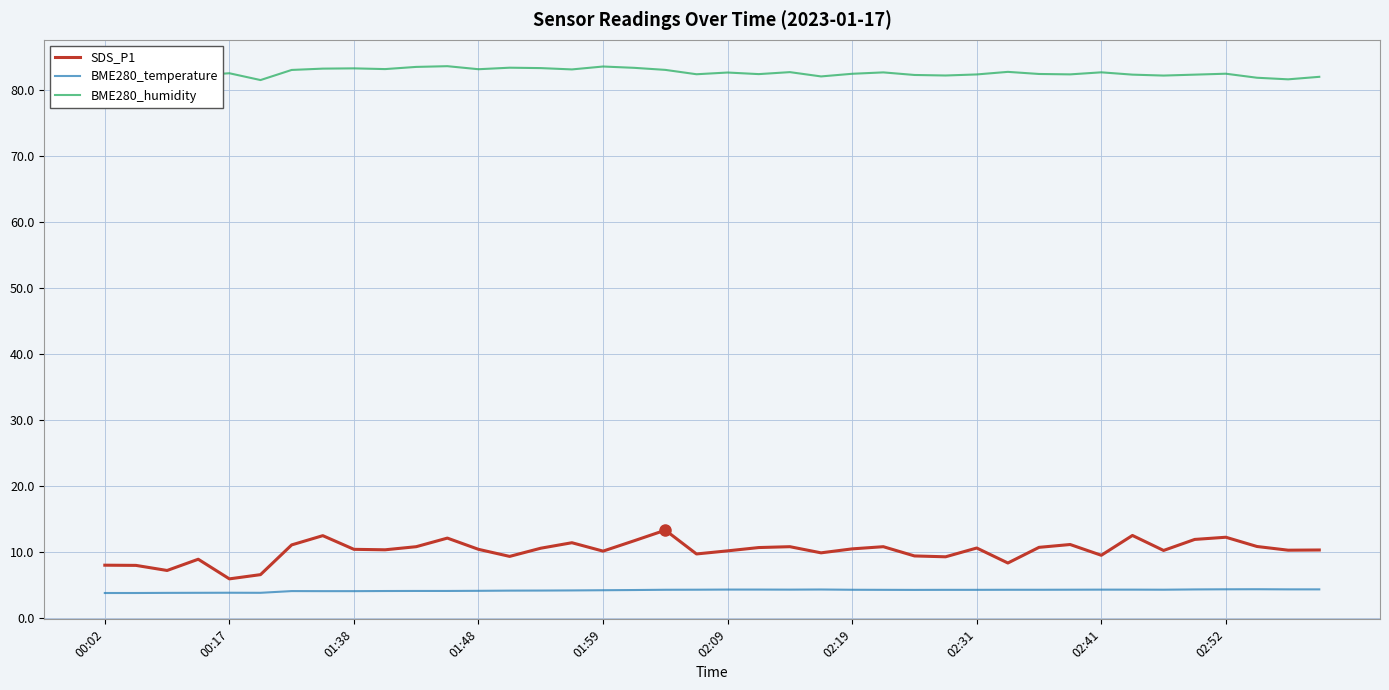

What is the minimum value for BME280_temperature?

3.8